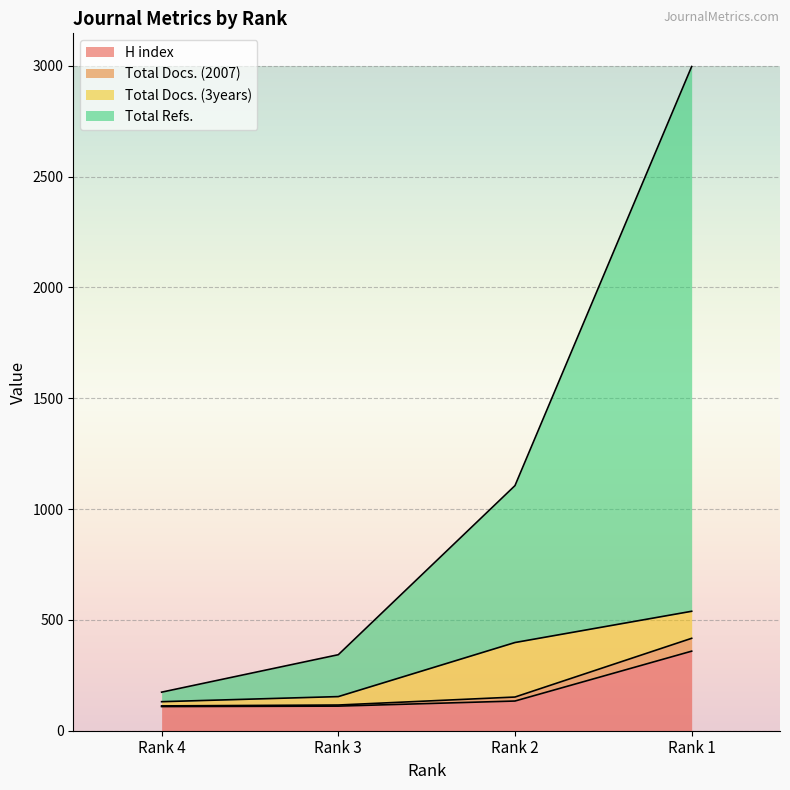

Which category has the lowest value in the H index series?

Rank 4